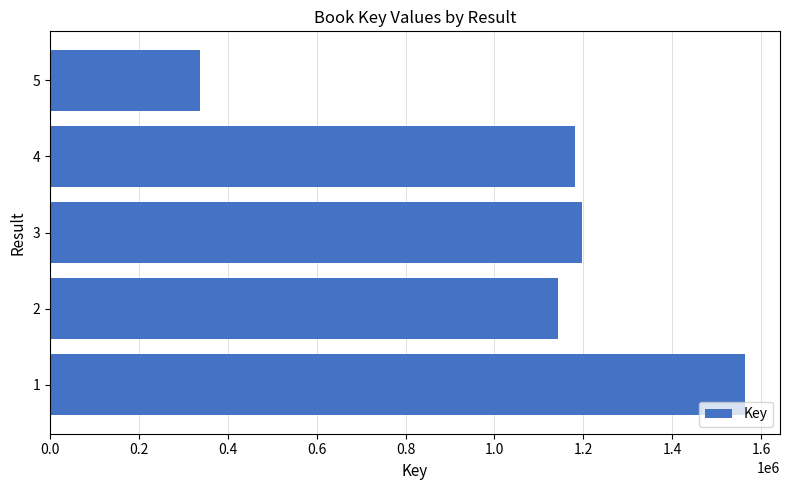

Rank the categories by value from highest to lowest.

1, 3, 4, 2, 5